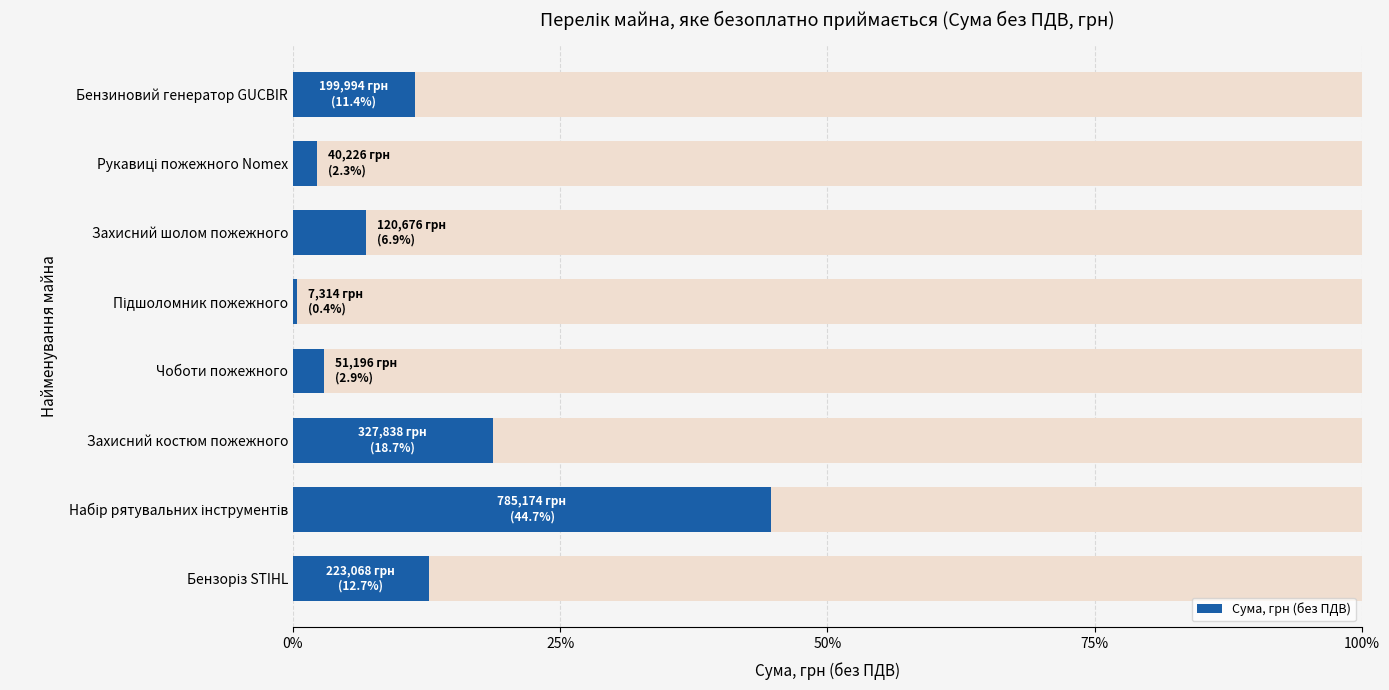

What is the difference between the maximum and minimum values?

44.3